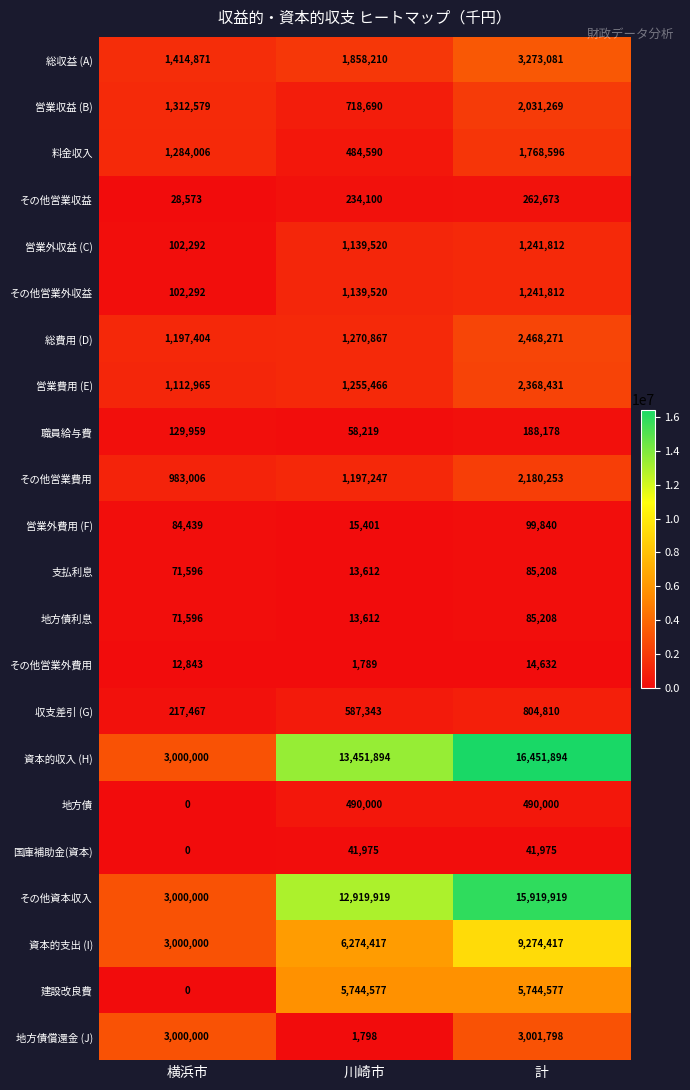

Where is 職員給与費 nearest to the value 123198?

横浜市